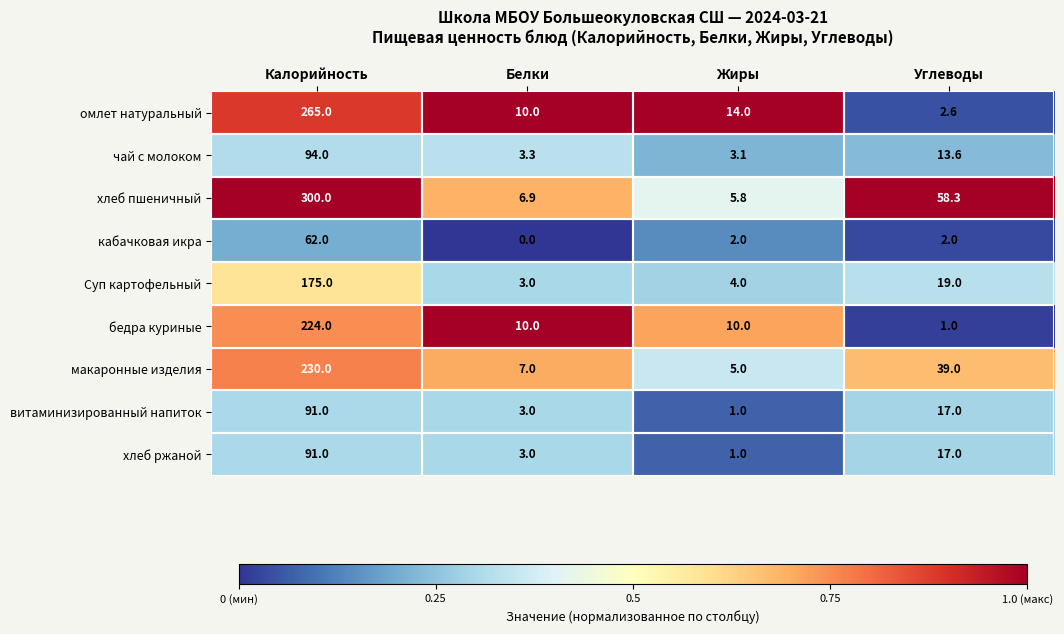

List the labels in order of омлет натуральный value, smallest first.

Углеводы, Белки, Жиры, Калорийность